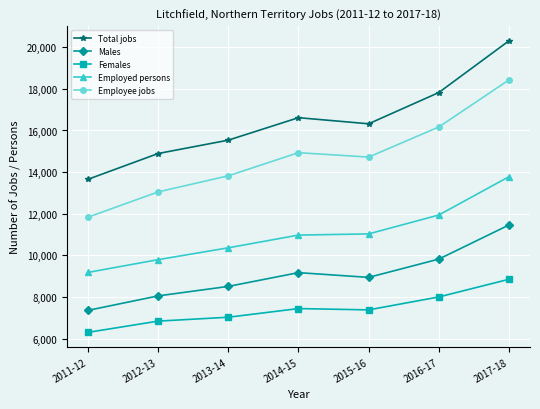

How many distinct data groups are displayed?

5